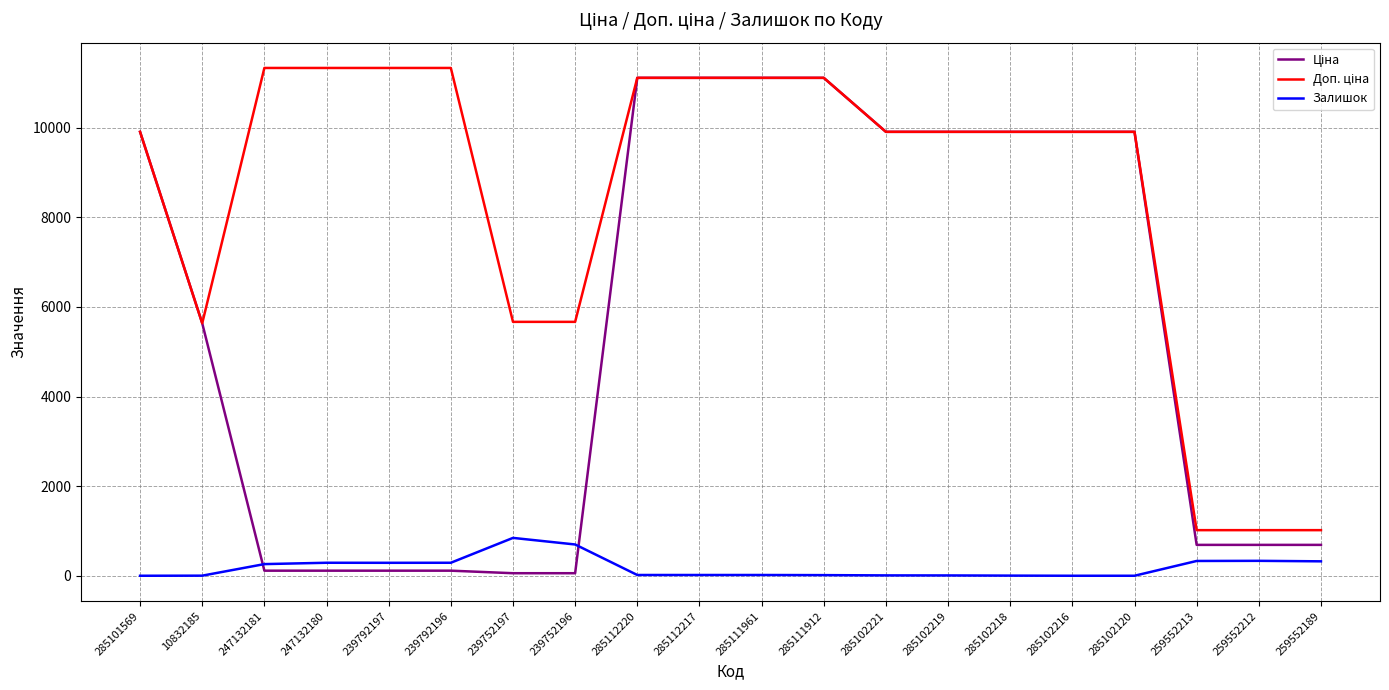

What is the maximum value shown in the chart?

11334.0